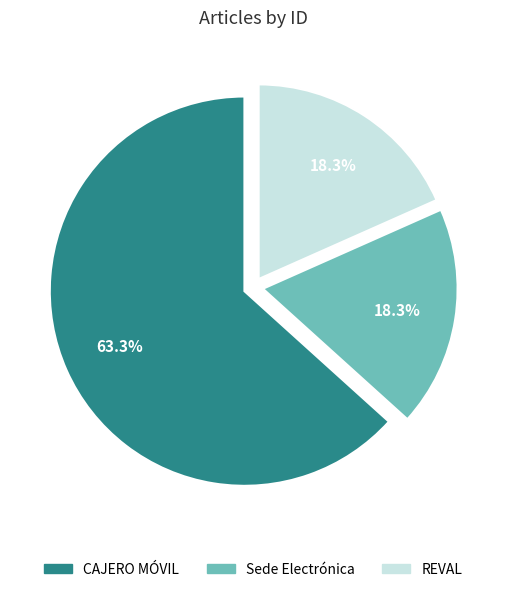

To the nearest percent, what portion does Sede Electrónica represent?

18%